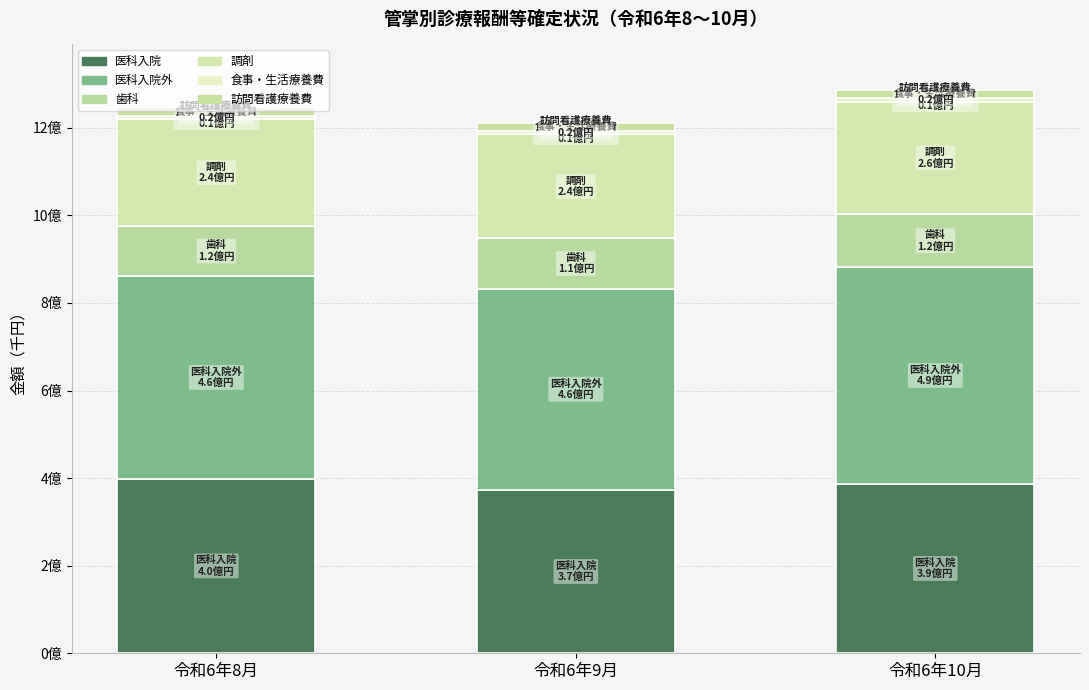

What is the sum of all 訪問看護療養費 values?

57079408.3